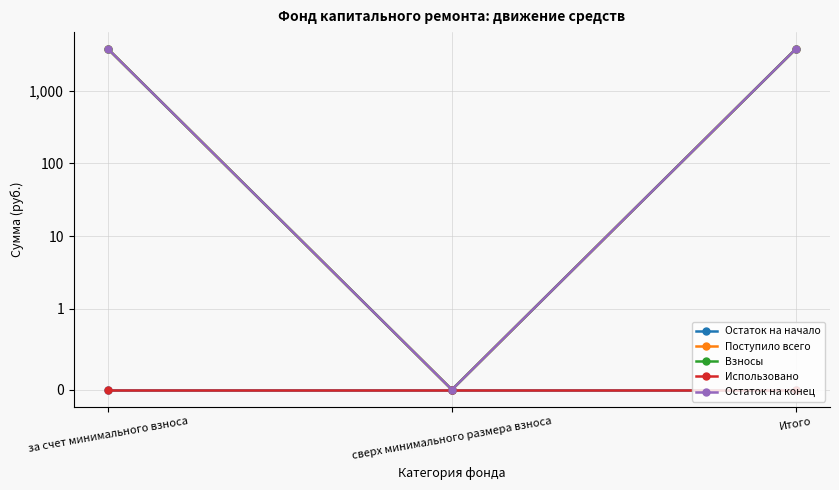

What are all the series names shown in the legend?

Остаток на начало, Поступило всего, Взносы, Использовано, Остаток на конец